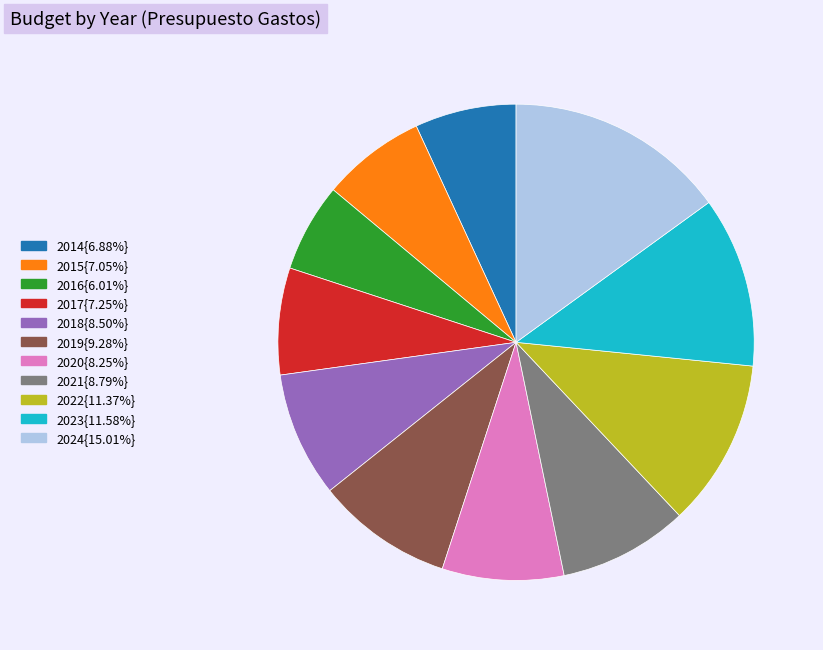

Is there any slice that represents more than half of the pie?

No